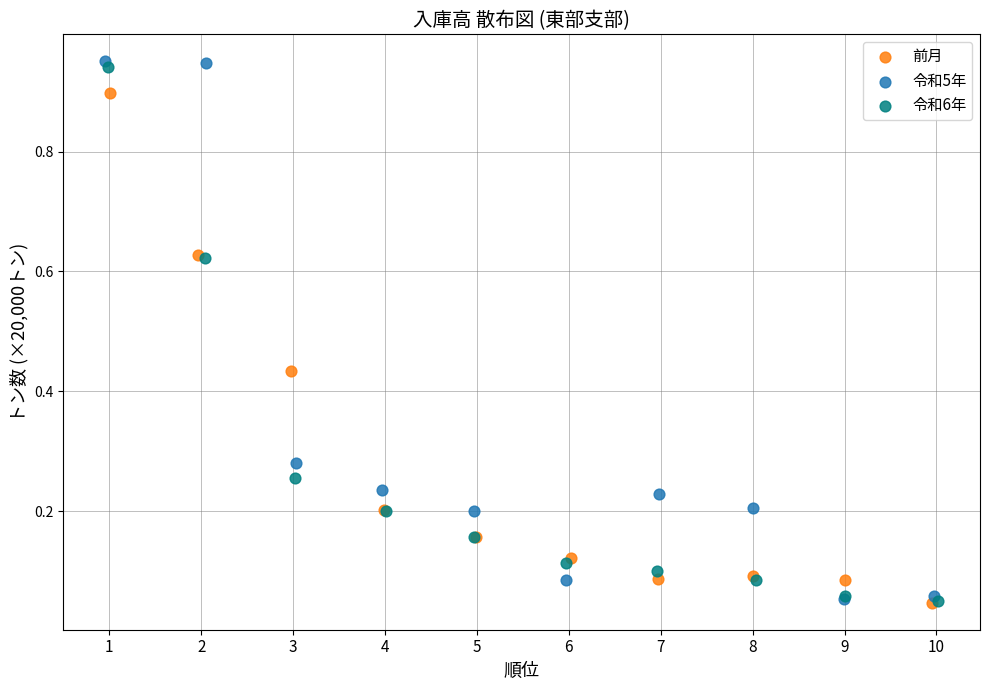

Which series has the largest Y range (max minus min)?

令和5年